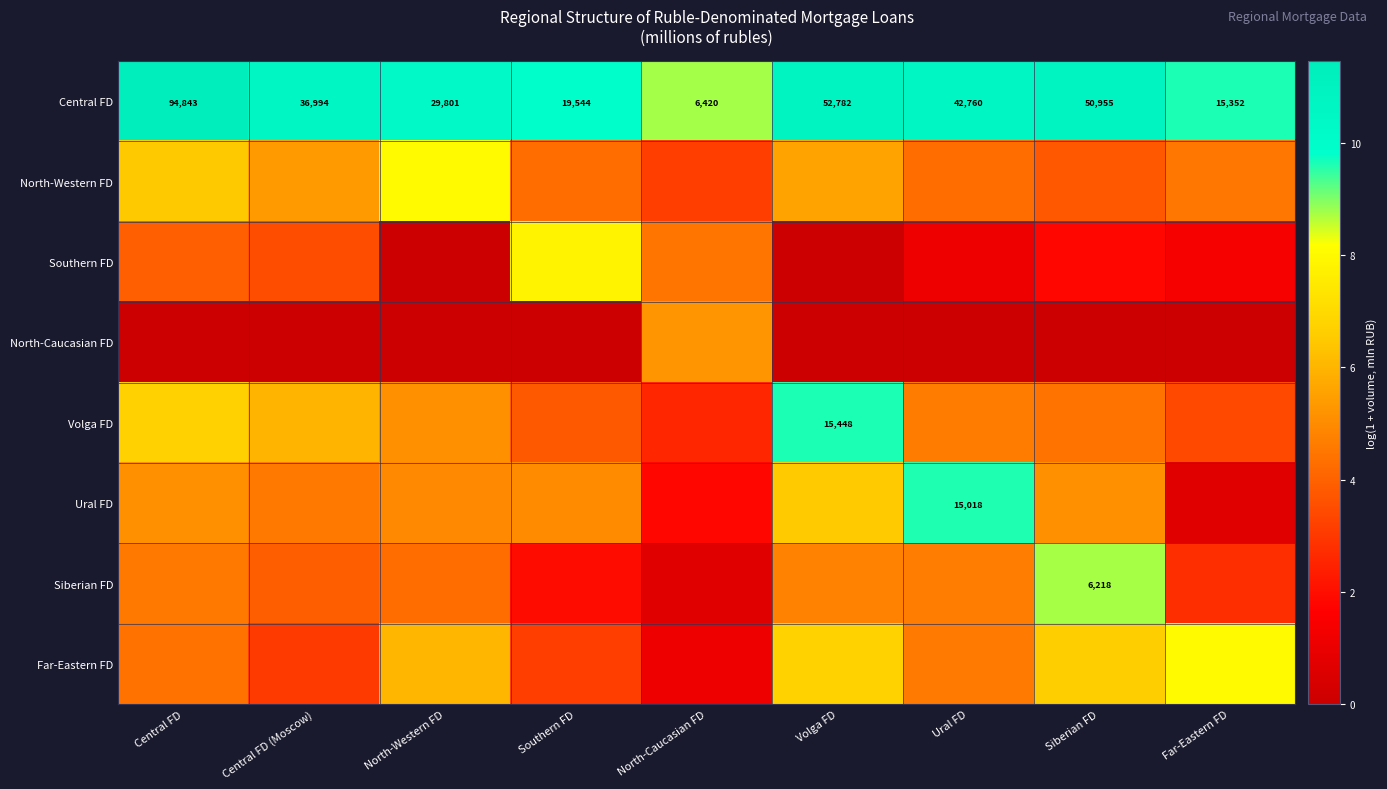

At which label does Central FD reach its minimum?

North-Caucasian FD